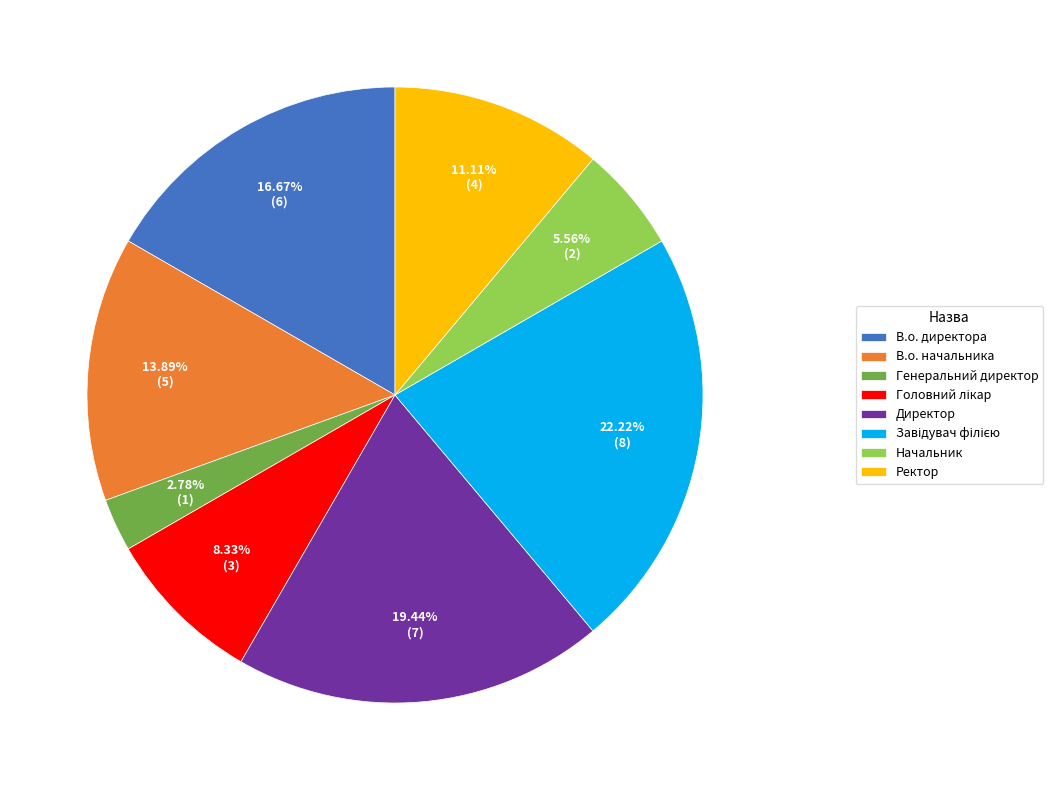

Which slice is the smallest?

Генеральний директор